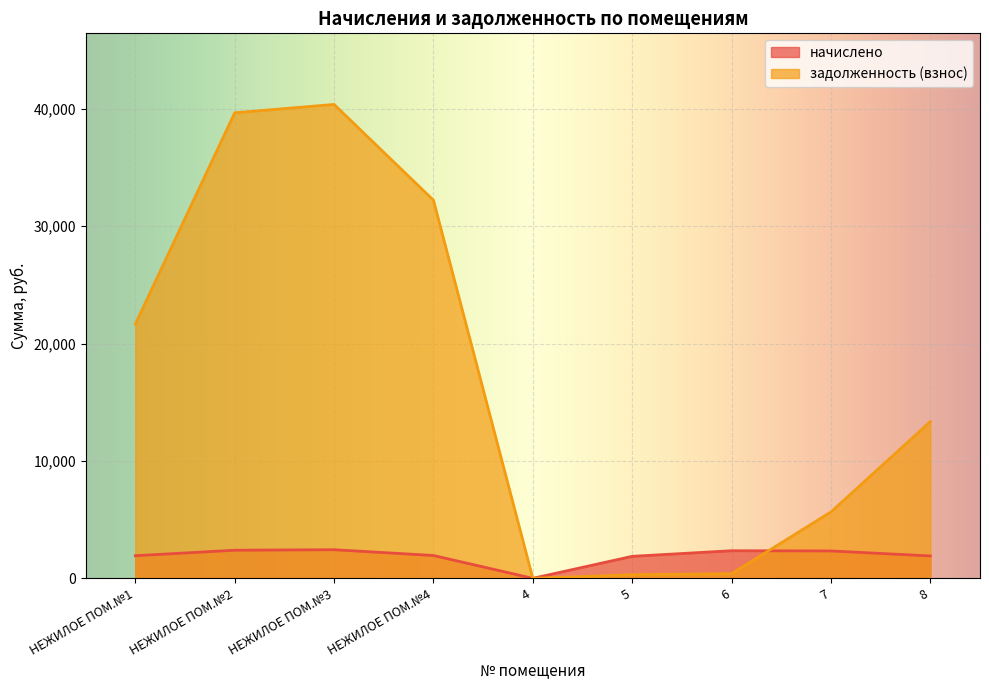

How many categories are shown in the chart?

9